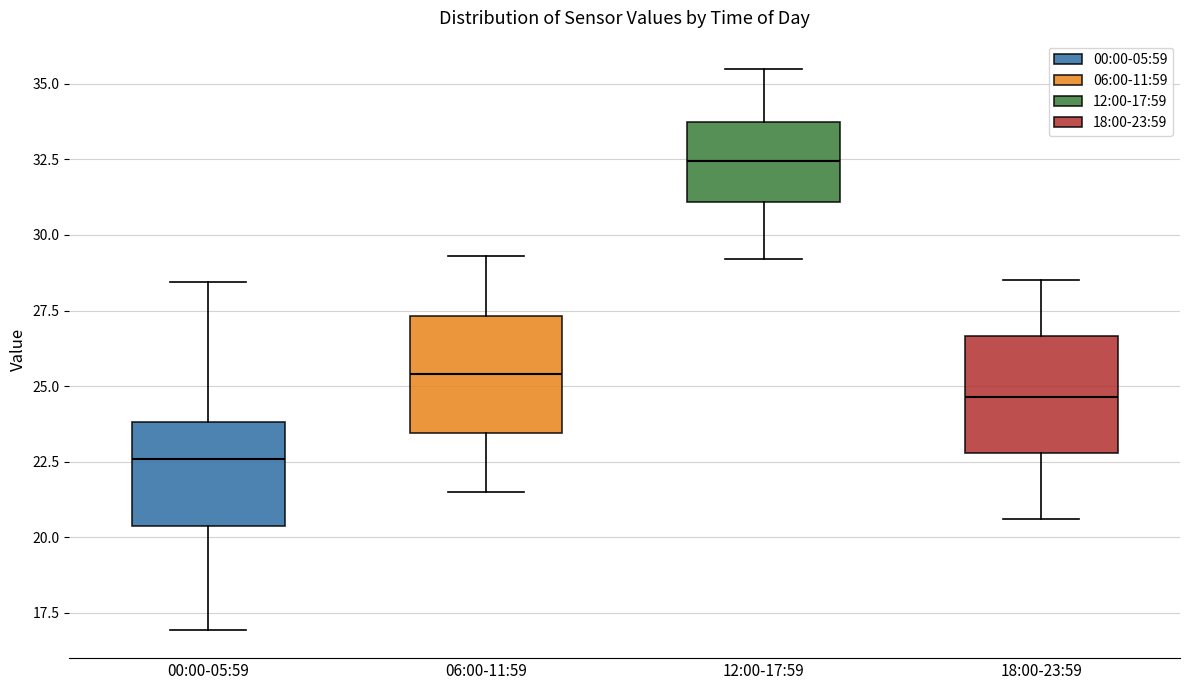

Reading left to right, read every box against the y-axis: the position of its median line, the range the box covers, and the ends of its whiskers. The values are not printed on the chart, so give them approximately, as read against the axis.

00:00-05:59: median 22.5, box 20.5 to 24.0, whiskers 17.0 to 28.5
06:00-11:59: median 25.5, box 23.5 to 27.5, whiskers 21.5 to 29.5
12:00-17:59: median 32.5, box 31.0 to 33.5, whiskers 29.0 to 35.5
18:00-23:59: median 24.5, box 23.0 to 26.5, whiskers 20.5 to 28.5